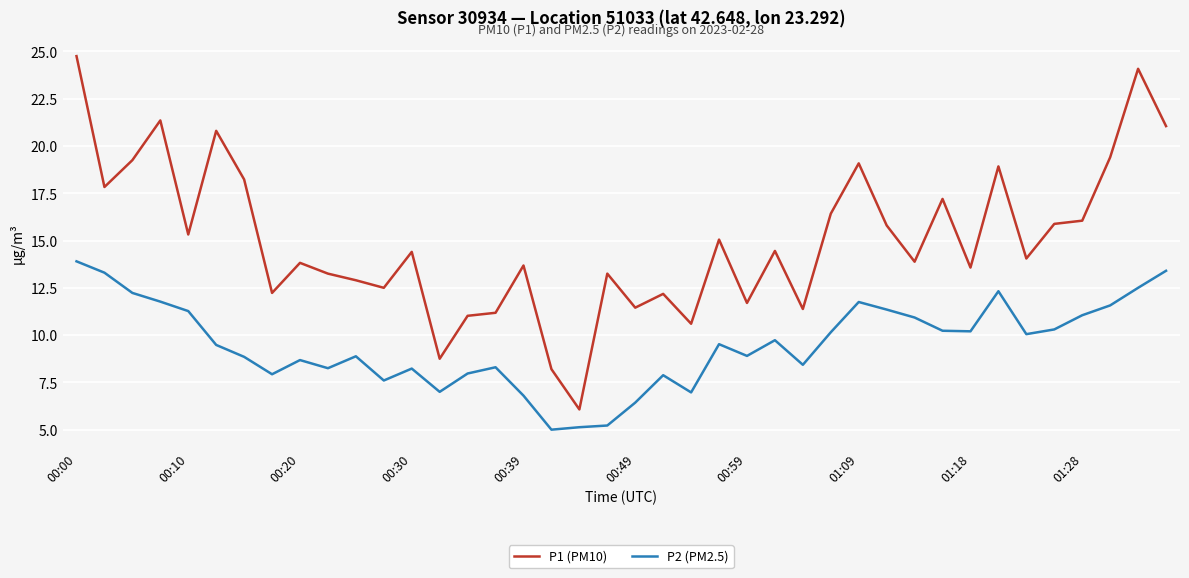

List the series in order of their overall mean, lowest first.

P2 (PM2.5), P1 (PM10)